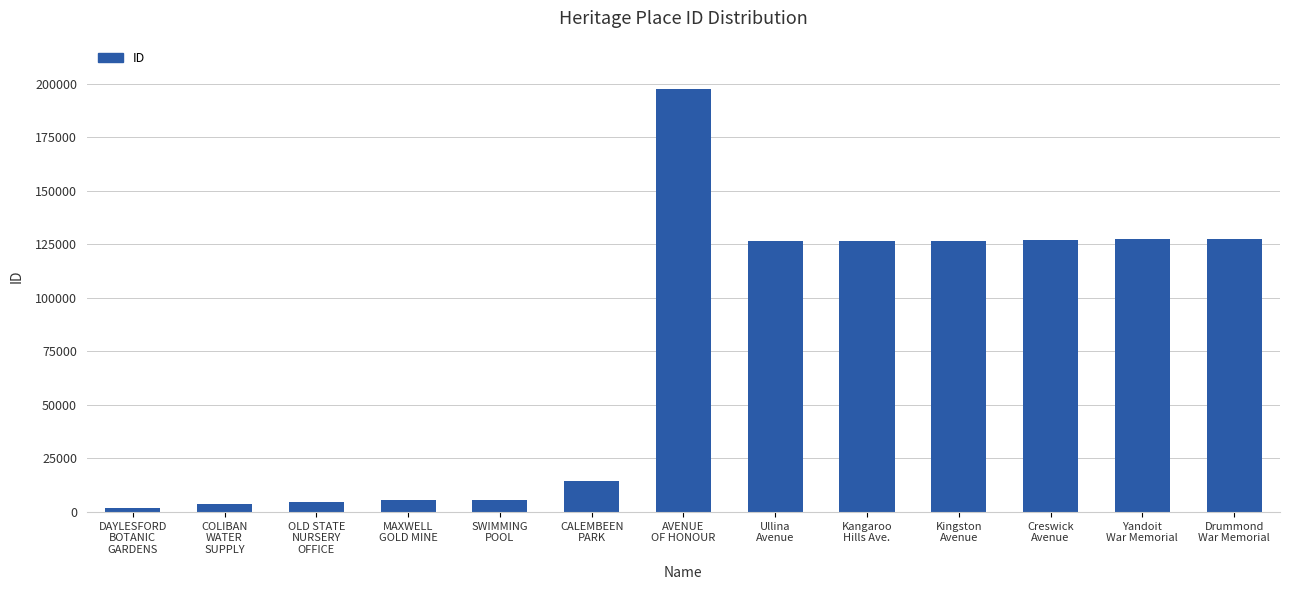

What is the value of the 4th bar from the left?

5515